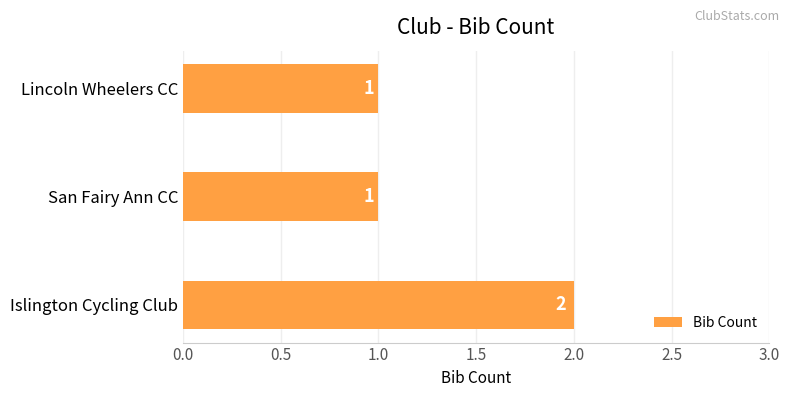

Does the chart contain any negative values?

No